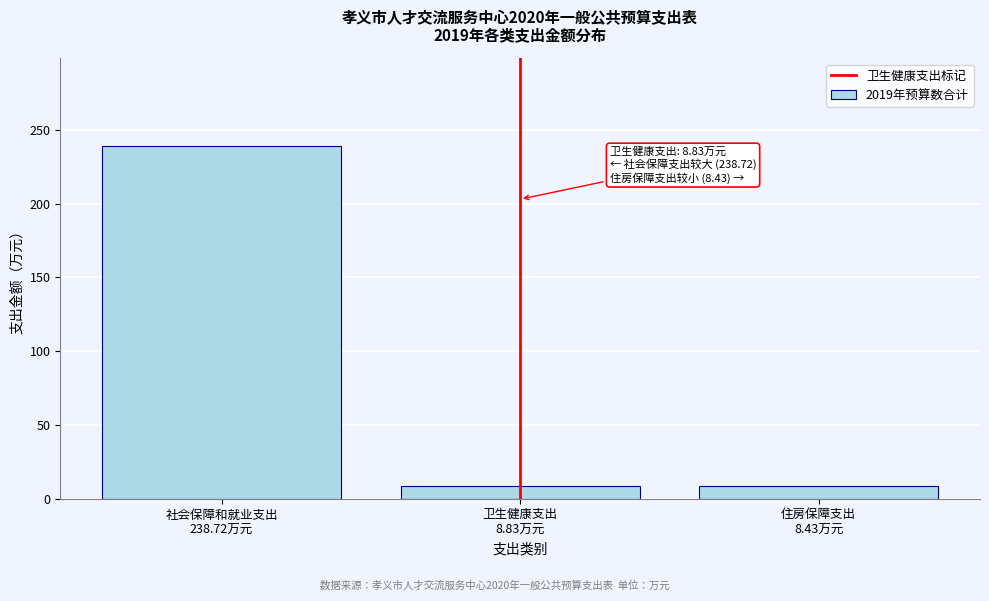

What is the difference between the maximum and minimum values?

230.3